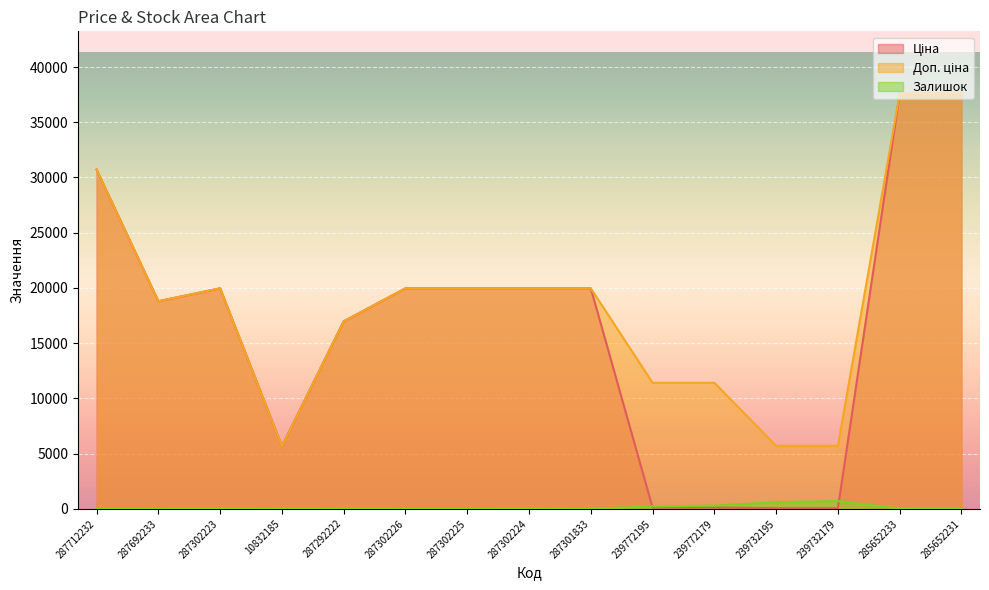

Reading left to right, extract all data points from this chart.

Ціна: 30717.1	18796.8	19964.2	5673.8	16976.3	19964.2	19964.2	19964.2	19964.2	114.1	114.1	57.0	57.0	37593.6	37593.6
Доп. ціна: 30717.1	18796.8	19964.2	5673.8	16976.3	19964.2	19964.2	19964.2	19964.2	11410.0	11410.0	5705.0	5705.0	37593.6	37593.6
Залишок: 0.0	0.0	7.0	4.0	5.0	0.0	0.0	3.0	0.0	218.0	290.0	601.0	702.0	13.0	23.0